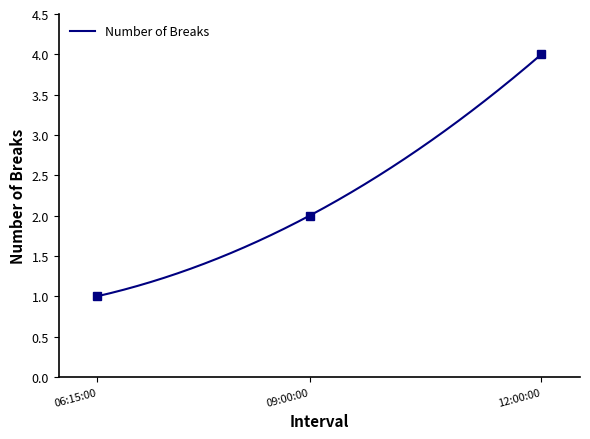

How many distinct data groups are displayed?

1